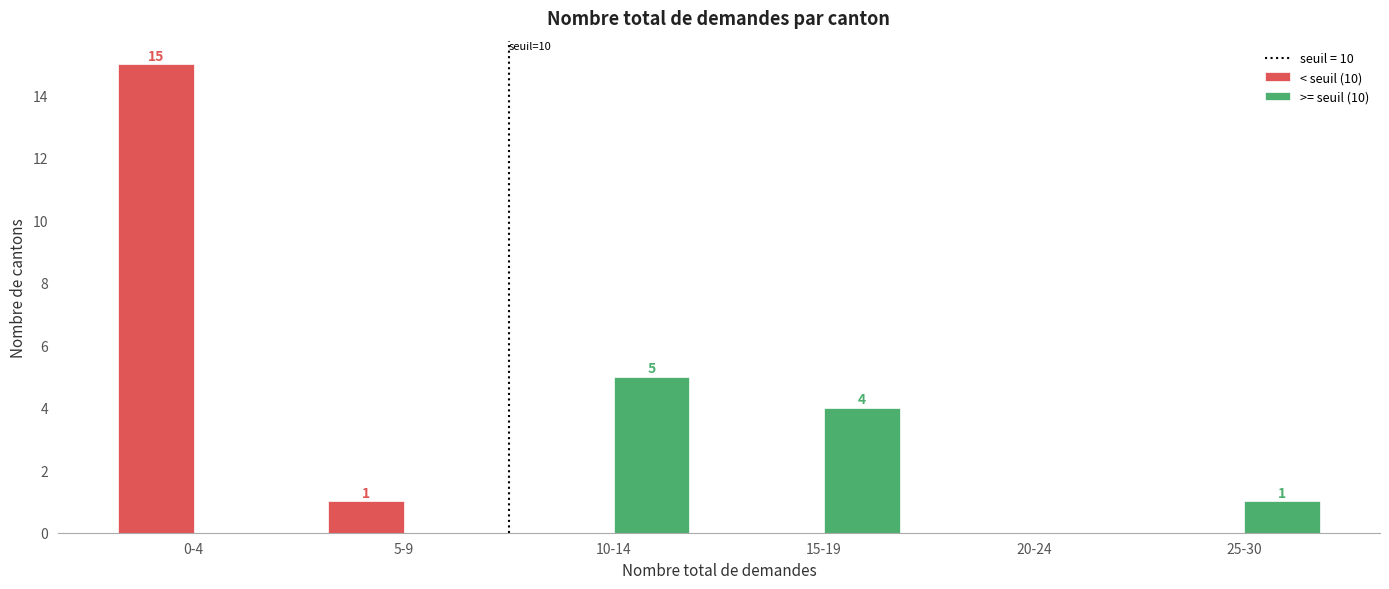

Reading right to left, what are all the values shown in this chart?

< seuil (10): 25-30=0	20-24=0	15-19=0	10-14=0	5-9=1	0-4=15
>= seuil (10): 25-30=1	20-24=0	15-19=4	10-14=5	5-9=0	0-4=0